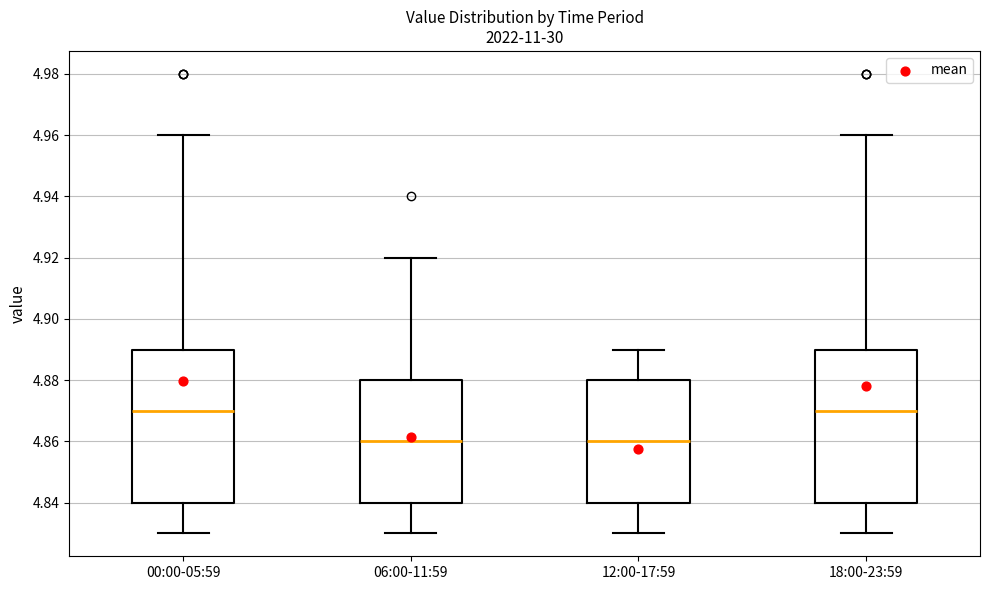

Reading left to right, transcribe this box plot: for each box, give where its median line is, the range the box spans, and where its two whiskers end, as read against the y-axis. The values are not printed on the chart, so give them approximately, as read against the axis.

00:00-05:59: median 4.87, box 4.84 to 4.89, whiskers 4.83 to 4.96
06:00-11:59: median 4.86, box 4.84 to 4.88, whiskers 4.83 to 4.92
12:00-17:59: median 4.86, box 4.84 to 4.88, whiskers 4.83 to 4.89
18:00-23:59: median 4.87, box 4.84 to 4.89, whiskers 4.83 to 4.96